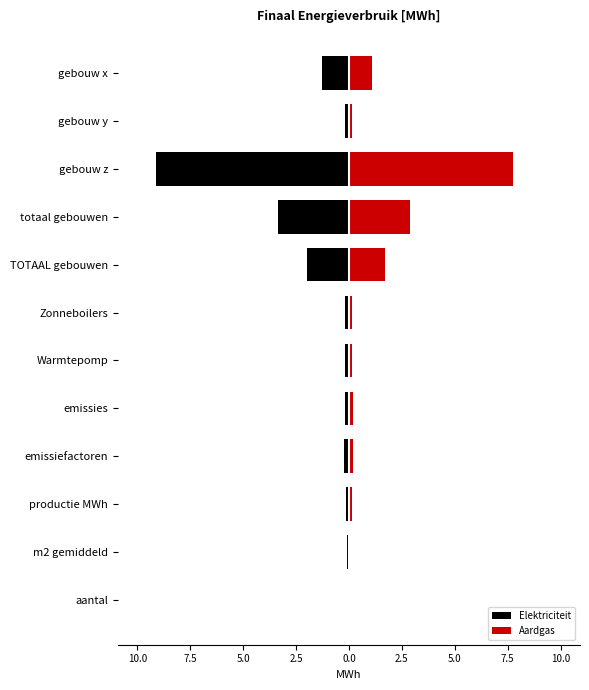

Which series has the widest spread of values?

Elektriciteit